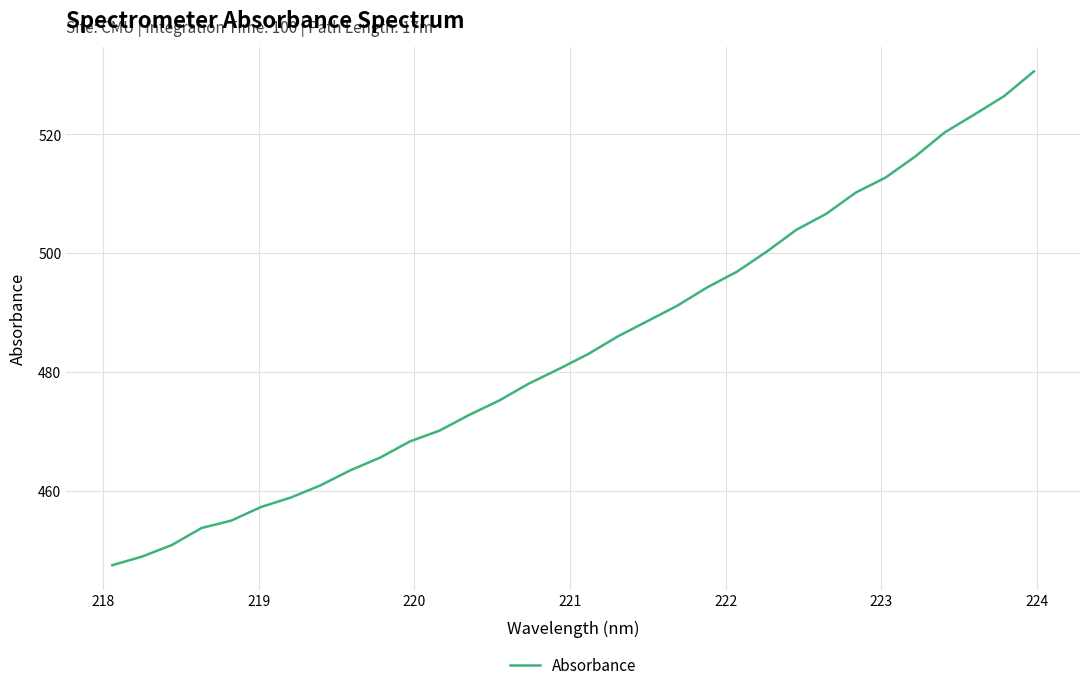

What is the greatest value displayed?

530.6